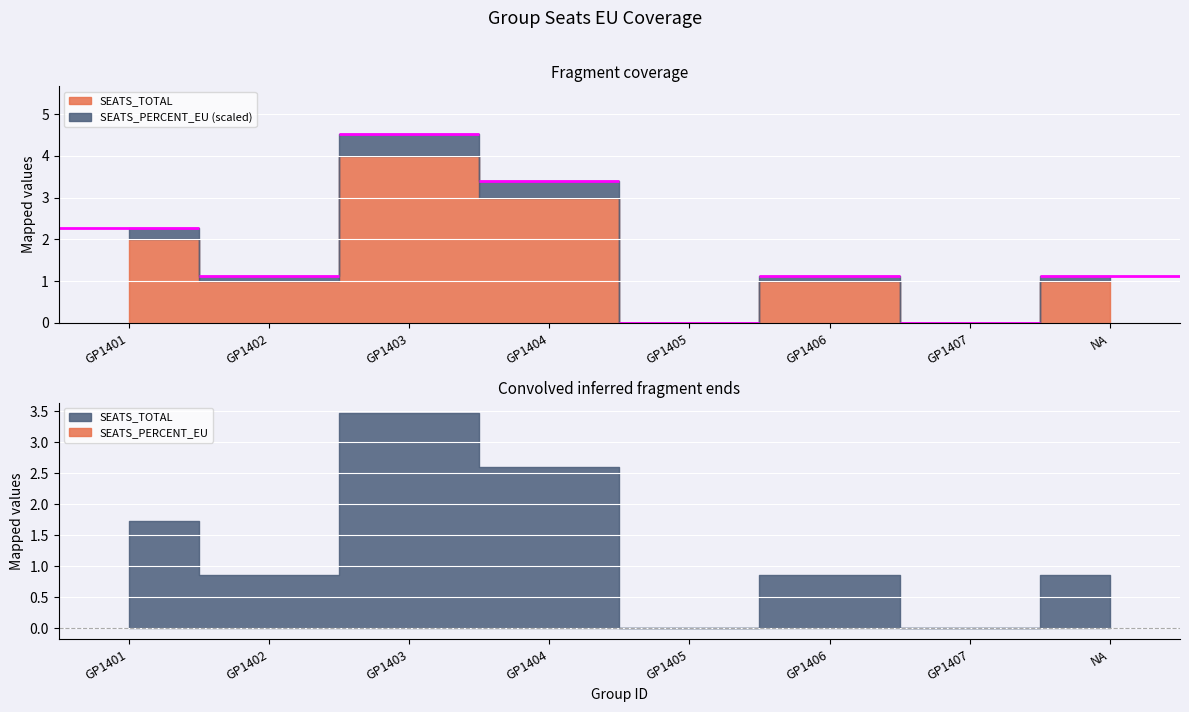

Read the SEATS_PERCENT_EU value at GP1406.

0.1